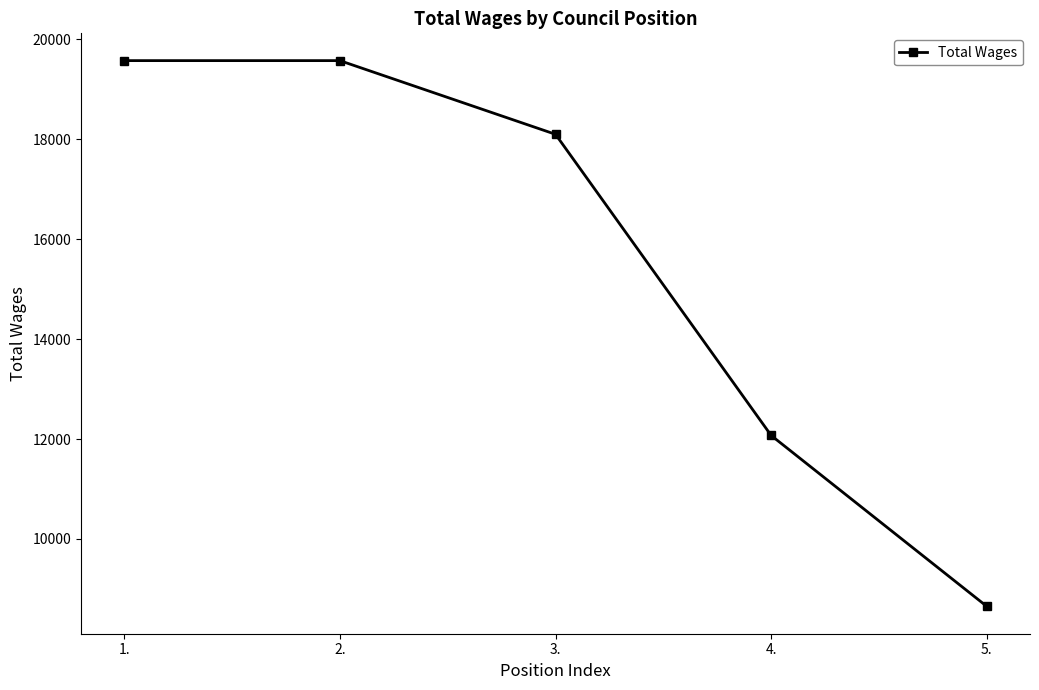

Does the chart have visible grid lines?

No